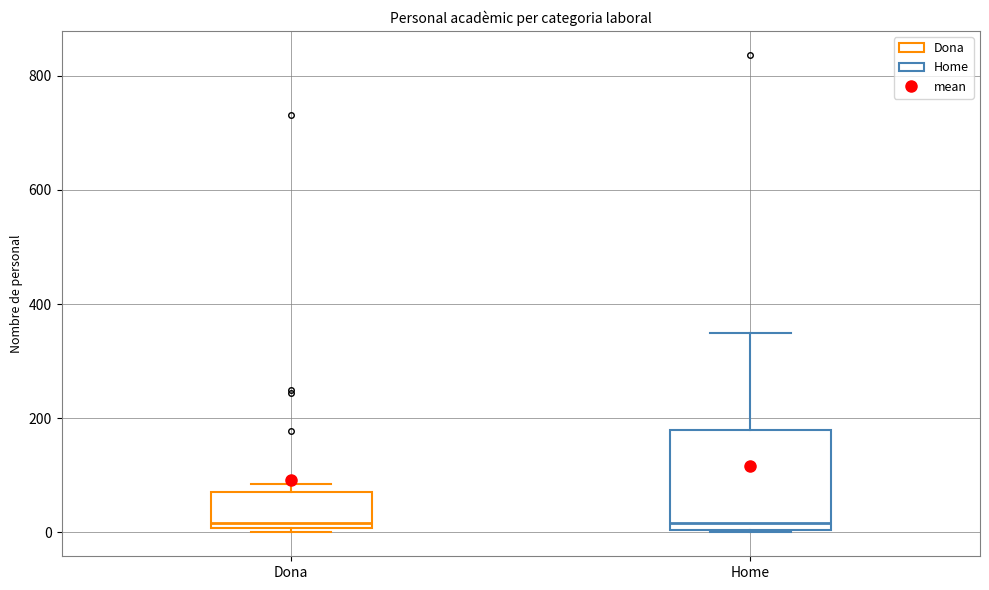

Reading left to right, transcribe this box plot: for each box, give where its median line is, the range the box spans, and where its two whiskers end, as read against the y-axis. The values are not printed on the chart, so give them approximately, as read against the axis.

Dona: median 20, box 0 to 80, whiskers 0 (just below the box's lower edge) to 80 (just above the box's upper edge)
Home: median 20, box 0 to 180, whiskers 0 to 340